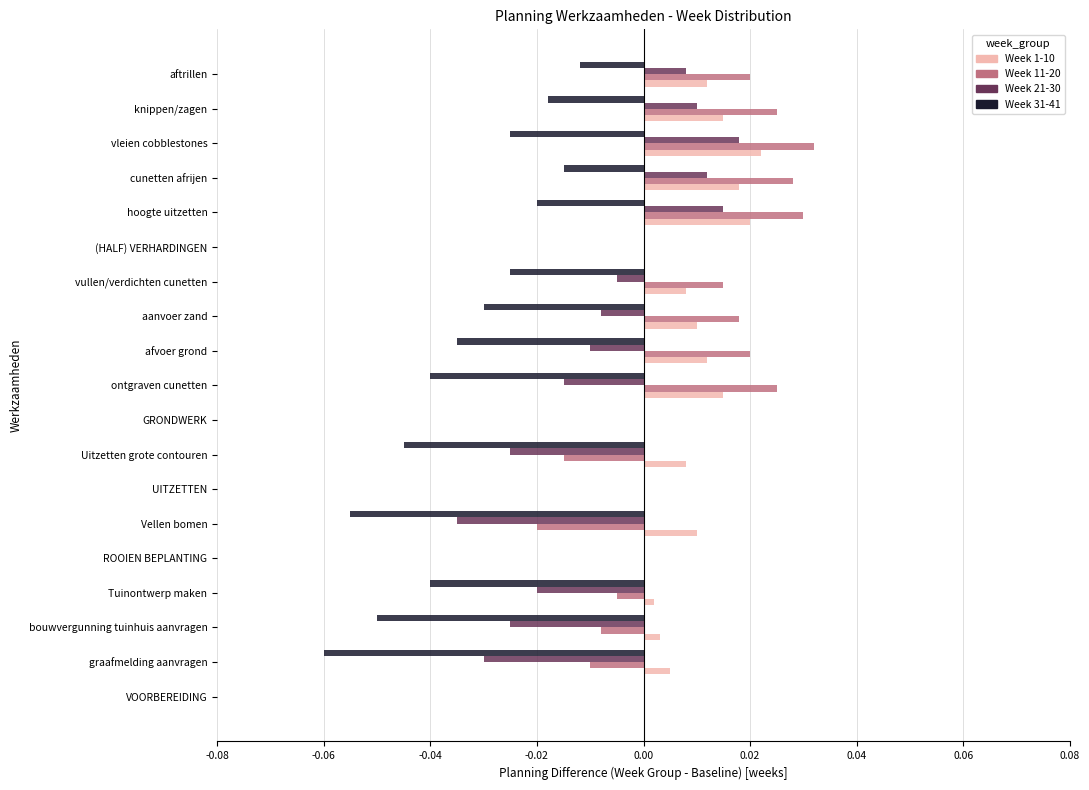

The Week 31-41 series shows 0.0 at ROOIEN BEPLANTING. True or false?

True